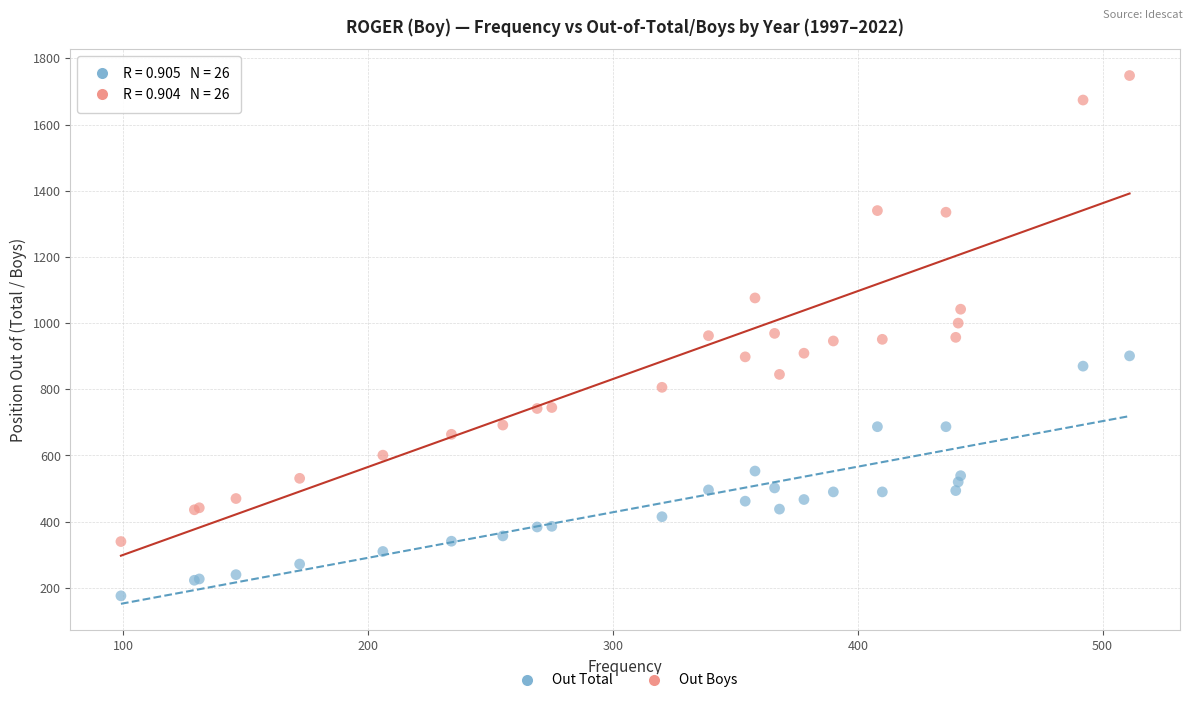

Which series contains the highest Y value?

Out Boys